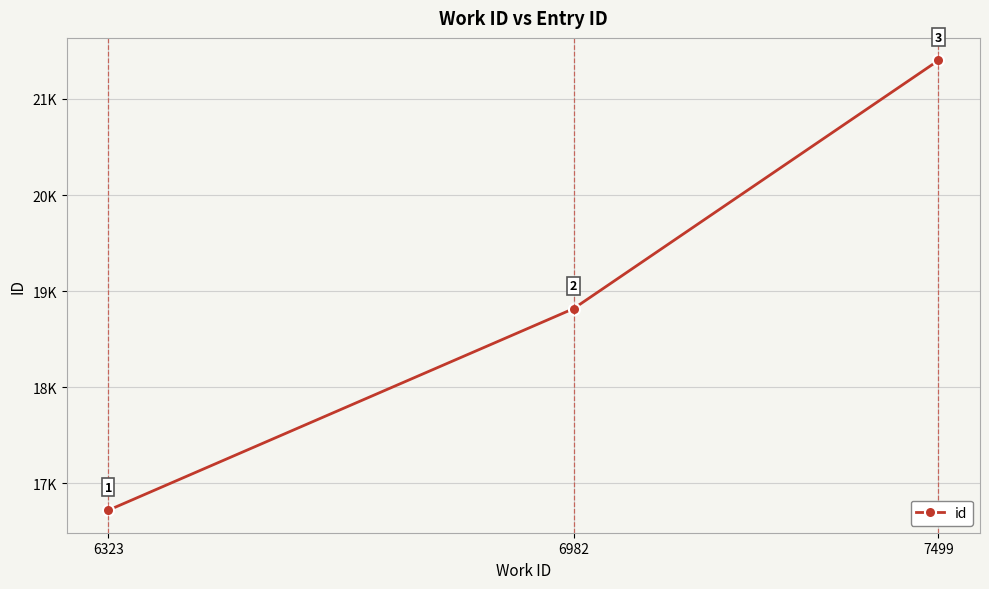

Rank the categories by value from lowest to highest.

6323, 6982, 7499